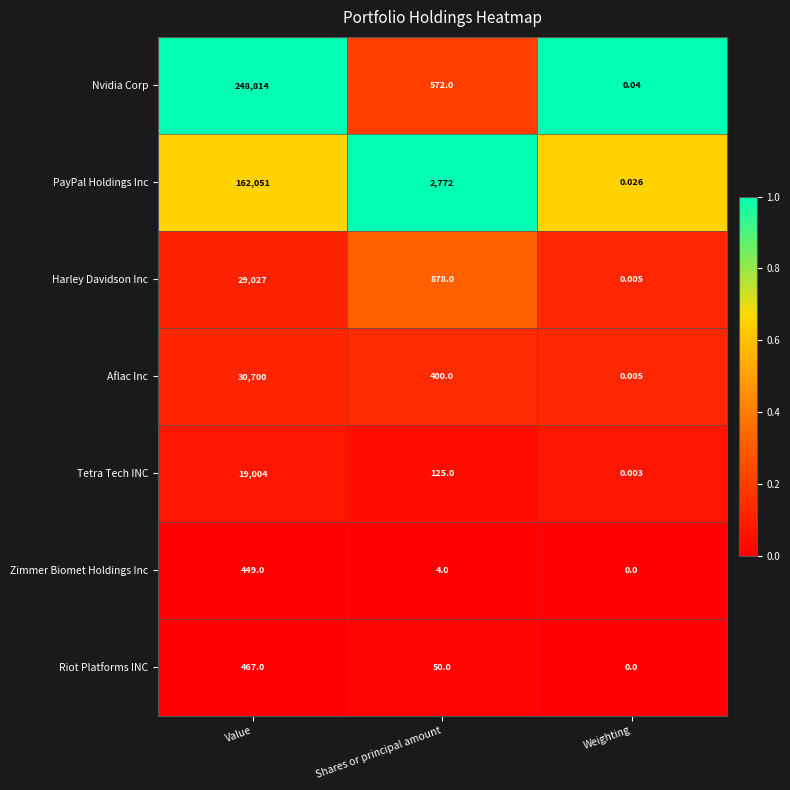

Which category has the lowest value in the Aflac Inc series?

Weighting